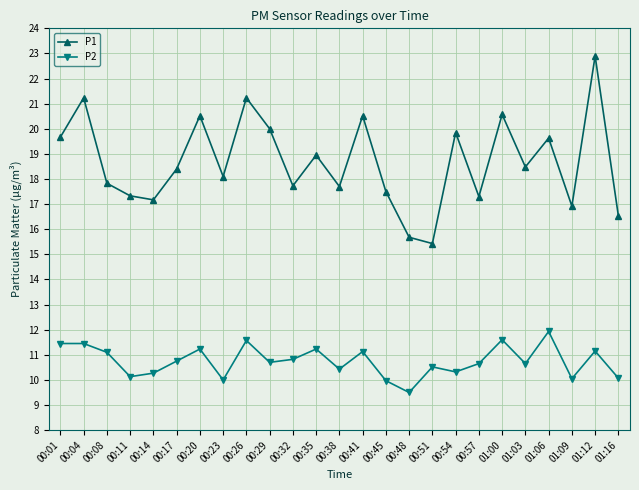

True or false: P1 has a value of 7.0 at 00:14.

False